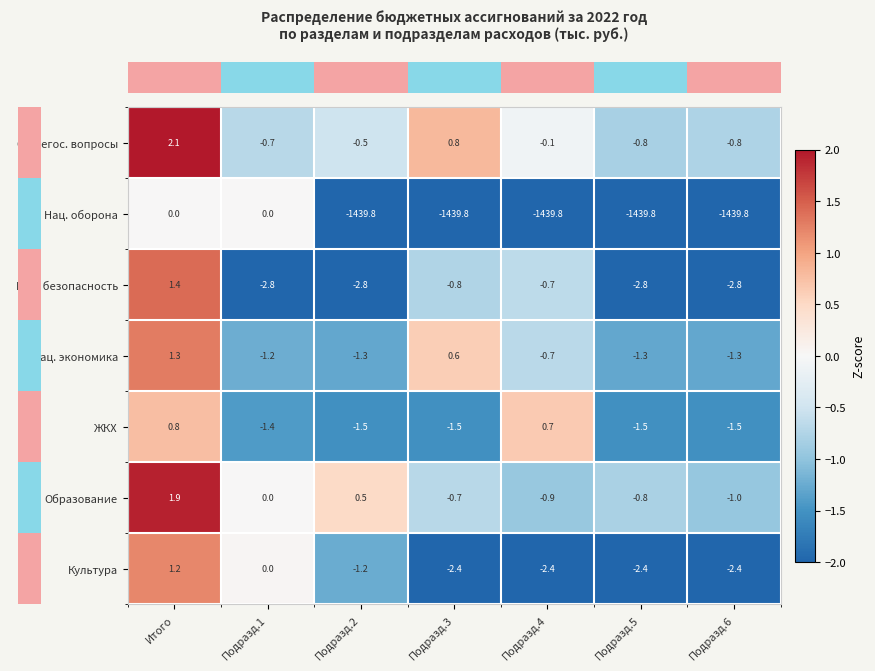

What is the difference between the highest and lowest values at Подразд.6?

1439.0